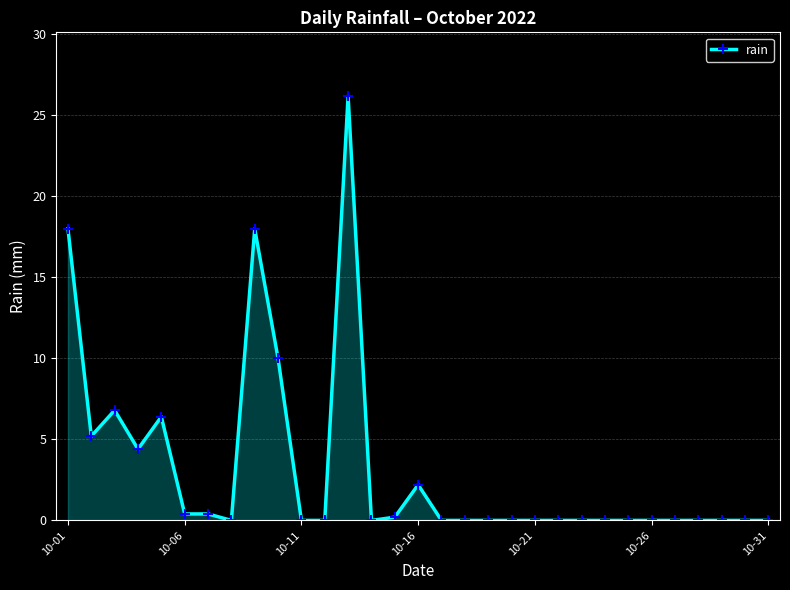

What is the difference between the second highest and minimum values?

18.0